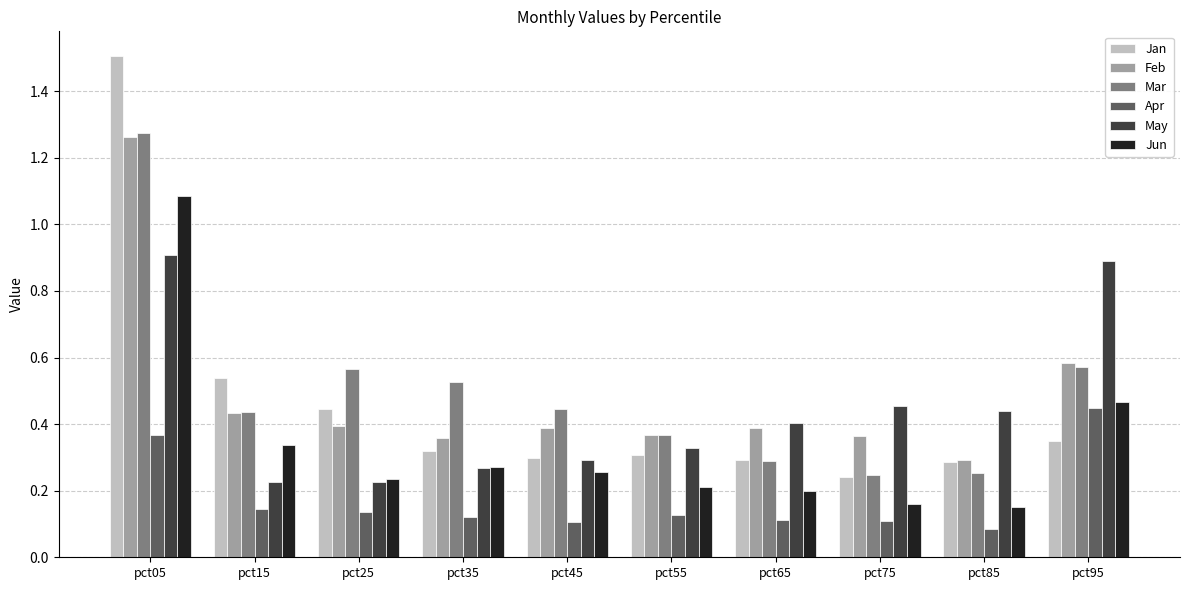

What is the total value across all series at pct45?

1.8